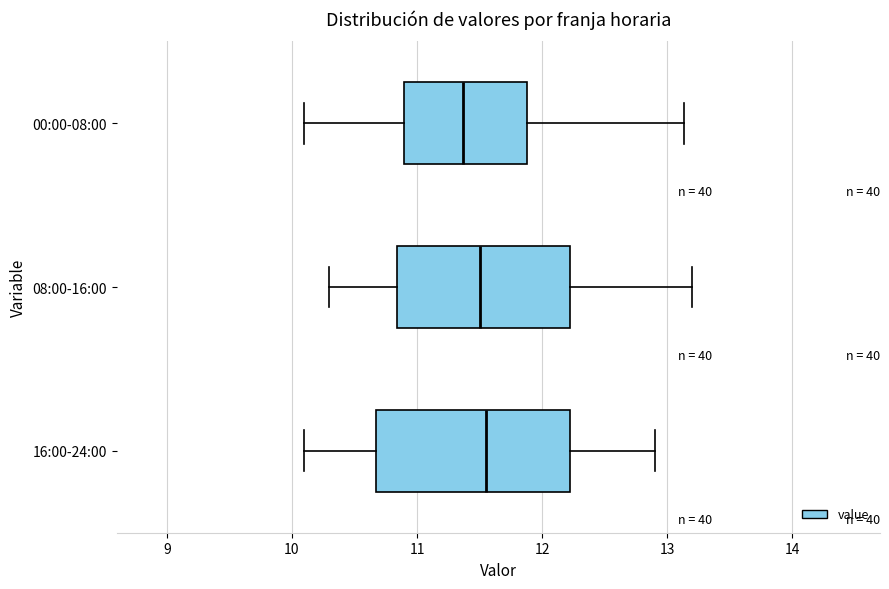

Where does the right whisker of the box for 00:00-08:00 end on the x-axis? The values are not printed on the chart, so give them approximately, as read against the axis.

13.1